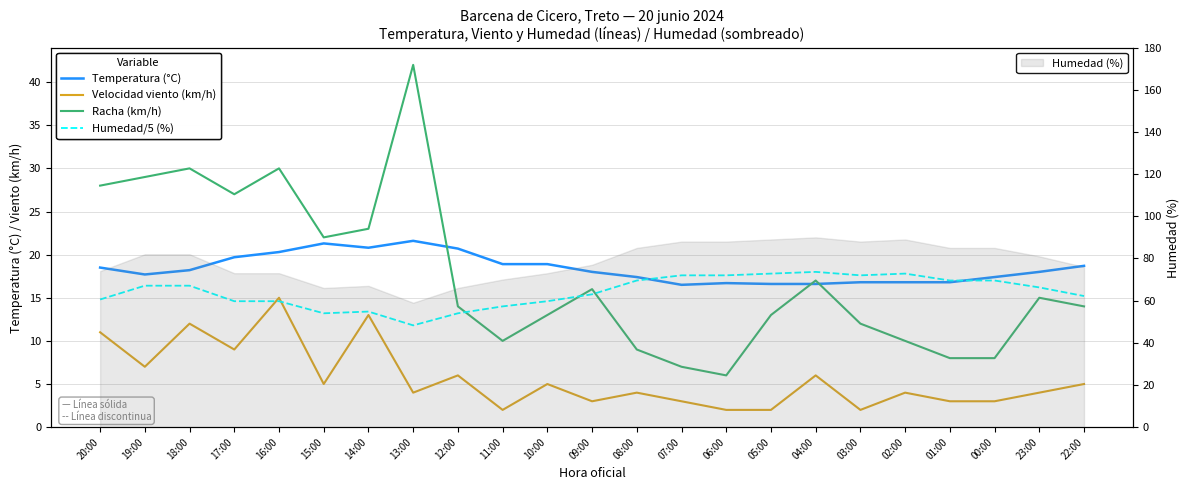

List the series in order of their peak value, highest first.

Racha (km/h), Temperatura (°C), Humedad/5 (%), Velocidad del viento (km/h)